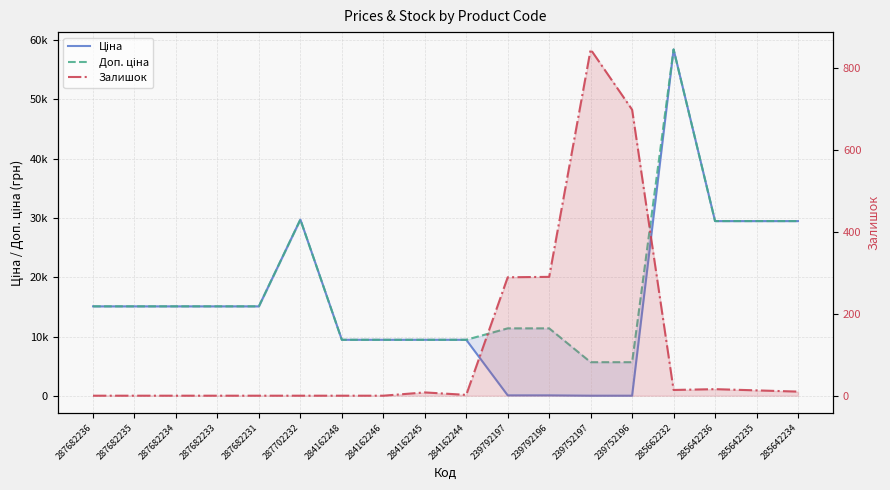

How many positive values does the Залишок series have?

10